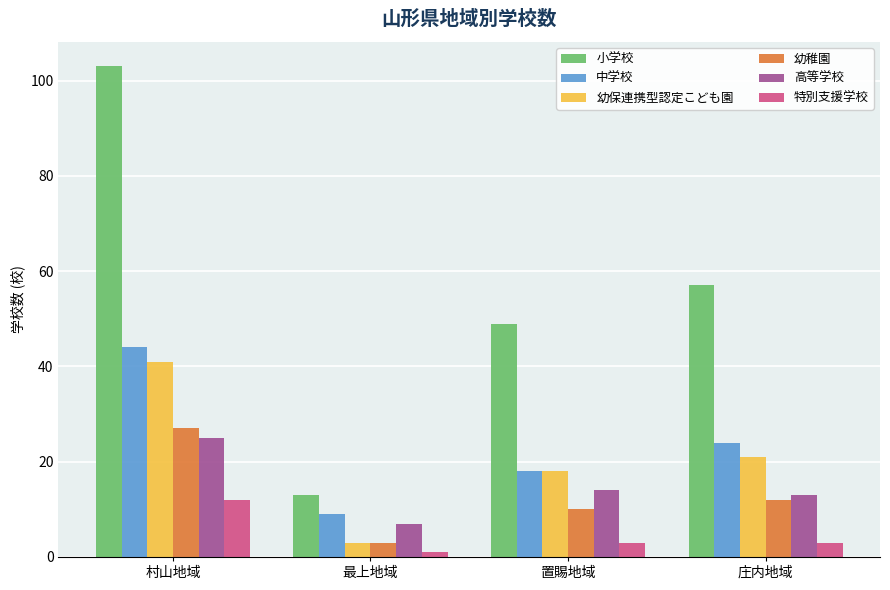

What are all the series names shown in the legend?

小学校, 中学校, 幼保連携型認定こども園, 幼稚園, 高等学校, 特別支援学校